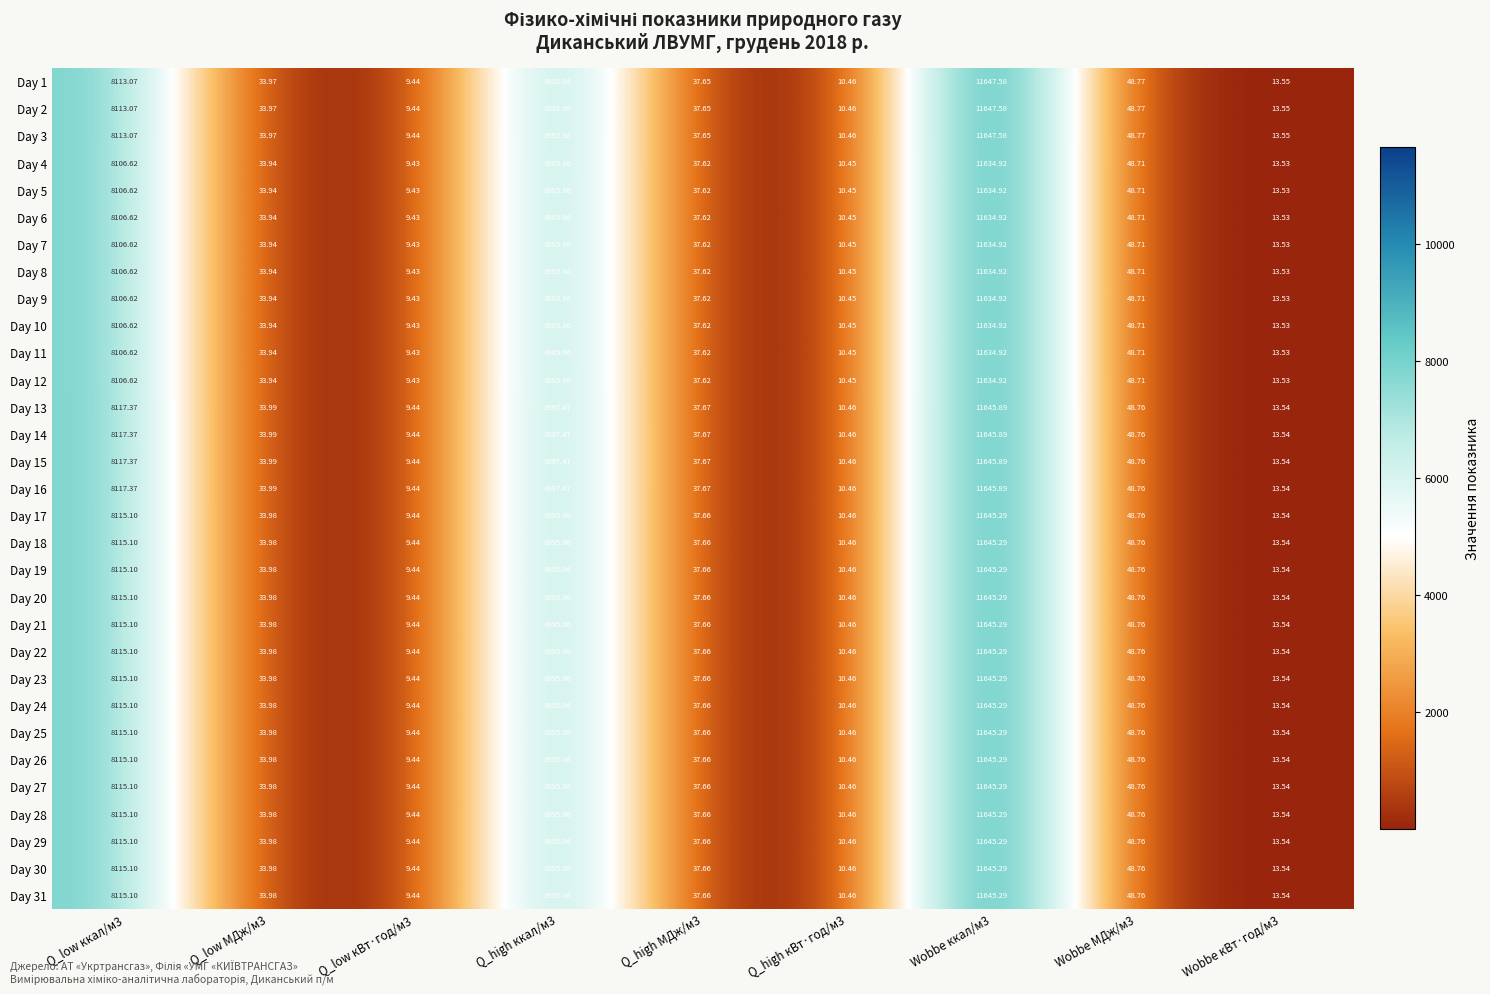

Is the value of Day 5 at Q_high кВт·год/м3 greater than the value of Day 2 at Q_high МДж/м3?

No